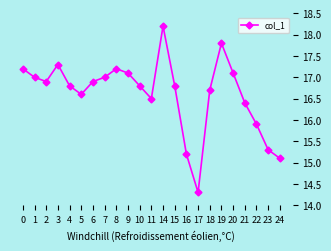

True or false: the data has more than 2 interior local peaks.

True